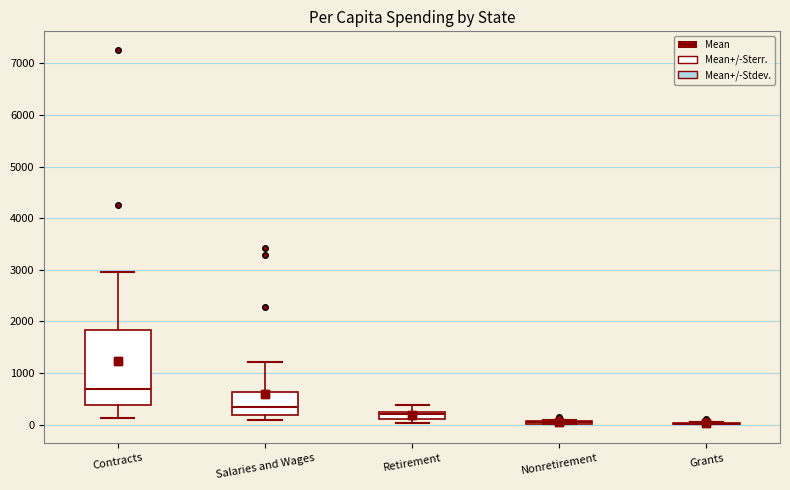

Where does the lower whisker of the box for Contracts end on the y-axis? The values are not printed on the chart, so give them approximately, as read against the axis.

100